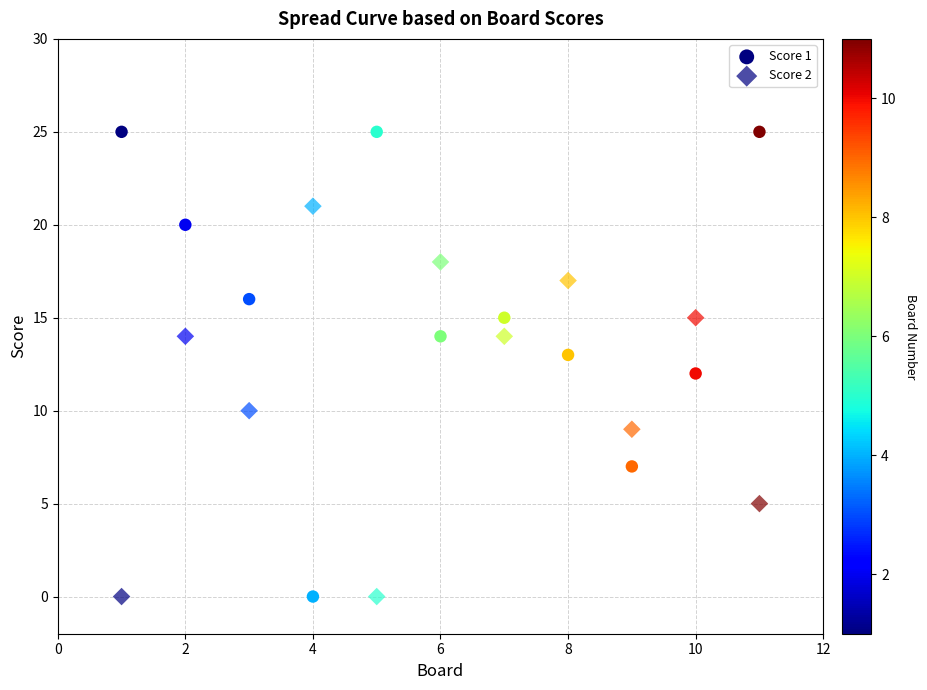

Count the number of points in this scatter plot.

22